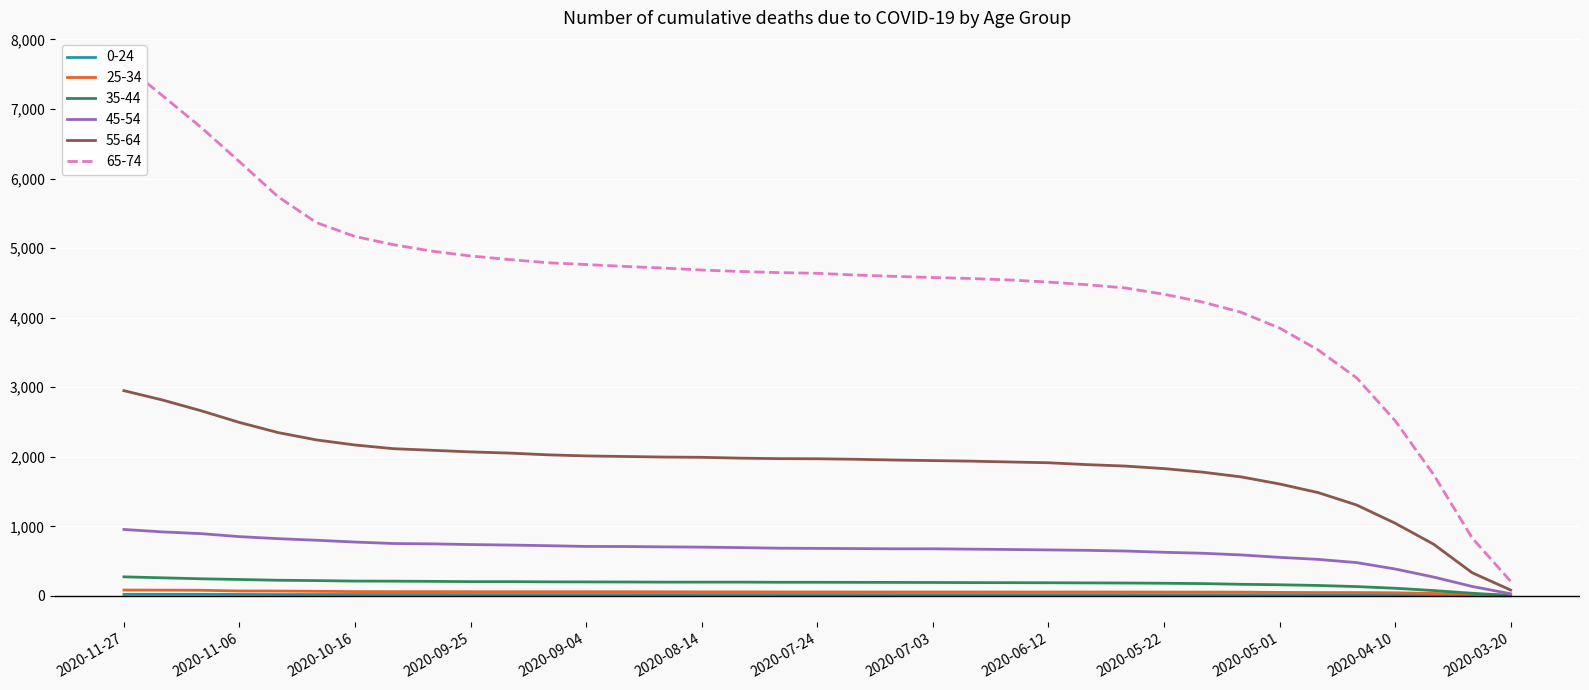

How many lines are shown in the chart?

6